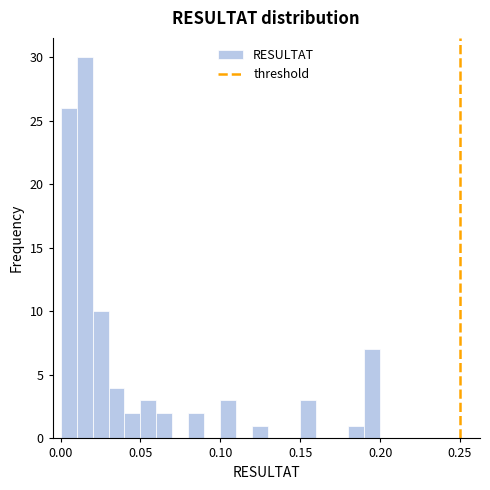

Around what value on the x-axis is the tallest bar? Give the approximate position of its centre, as read against the axis.

0.015